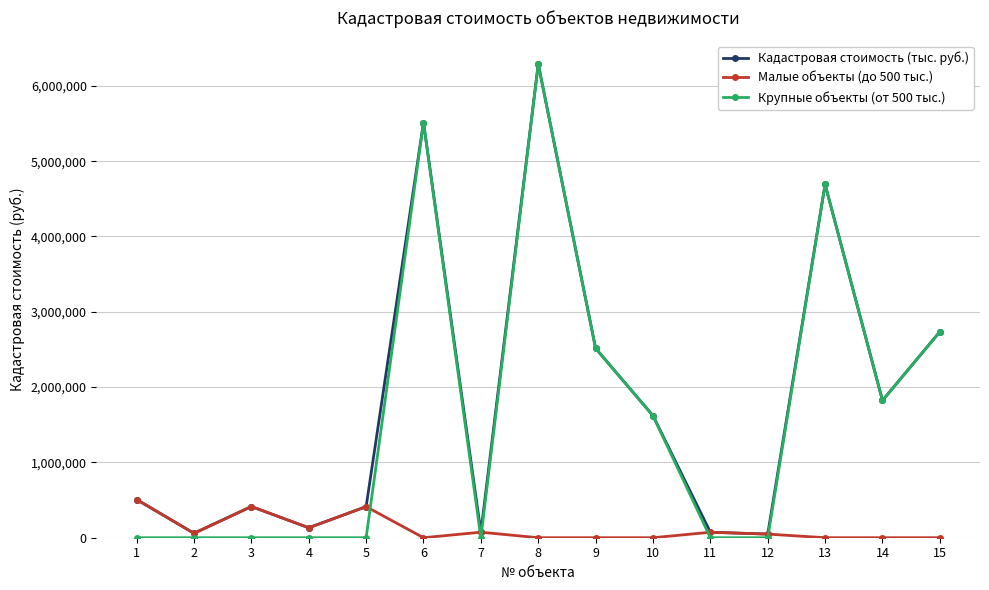

Which series has the largest range (max minus min)?

Крупные объекты (от 500 тыс.)